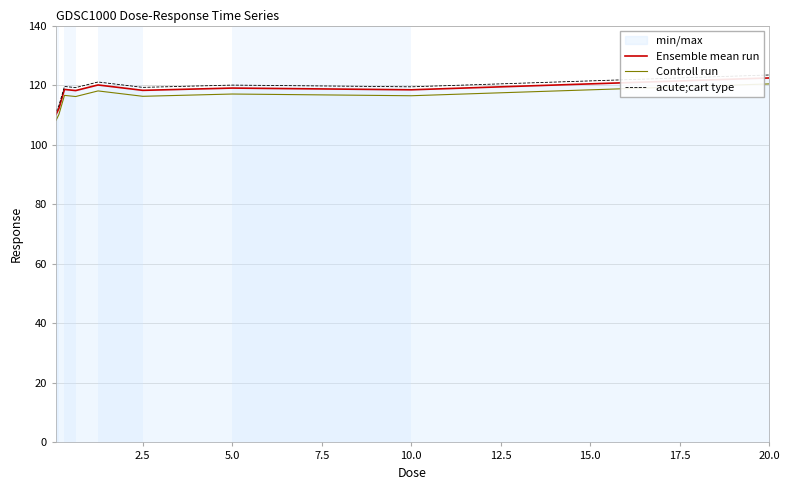

How many categories are shown in the chart?

9